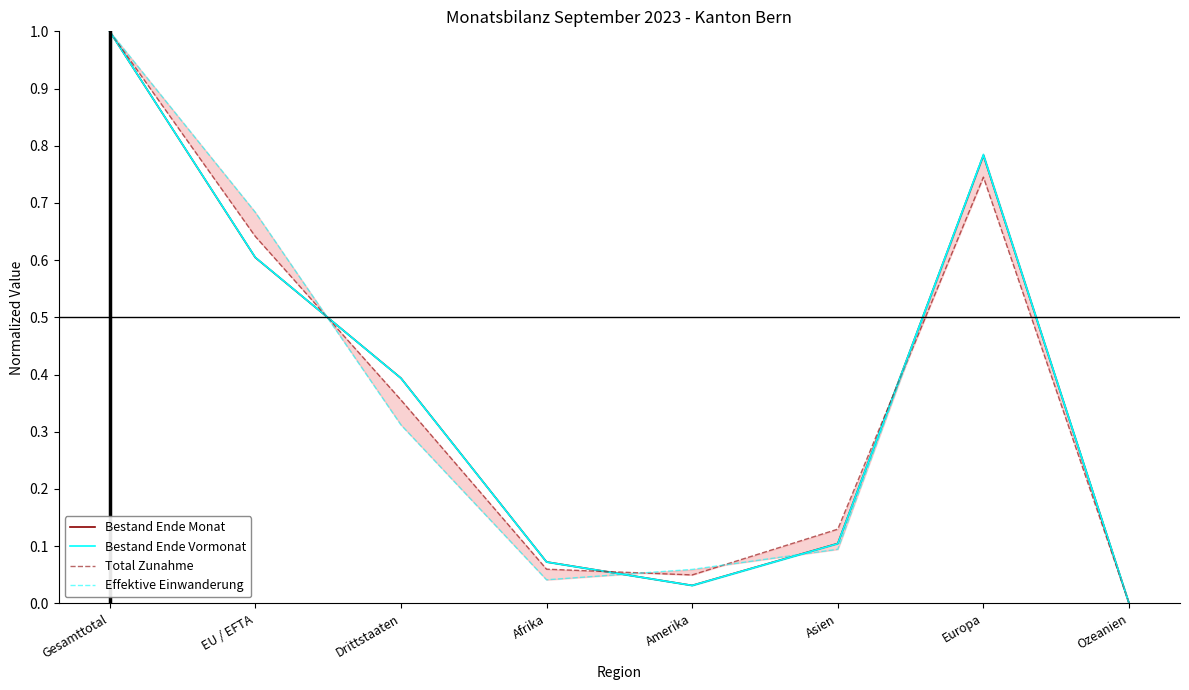

Which series has the largest total across all categories?

Bestand Ende Vormonat